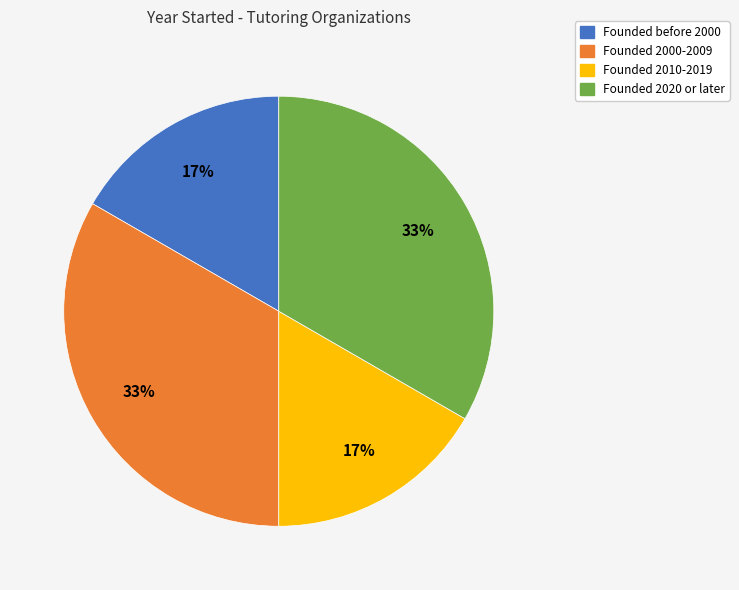

Does any single category account for the majority?

No